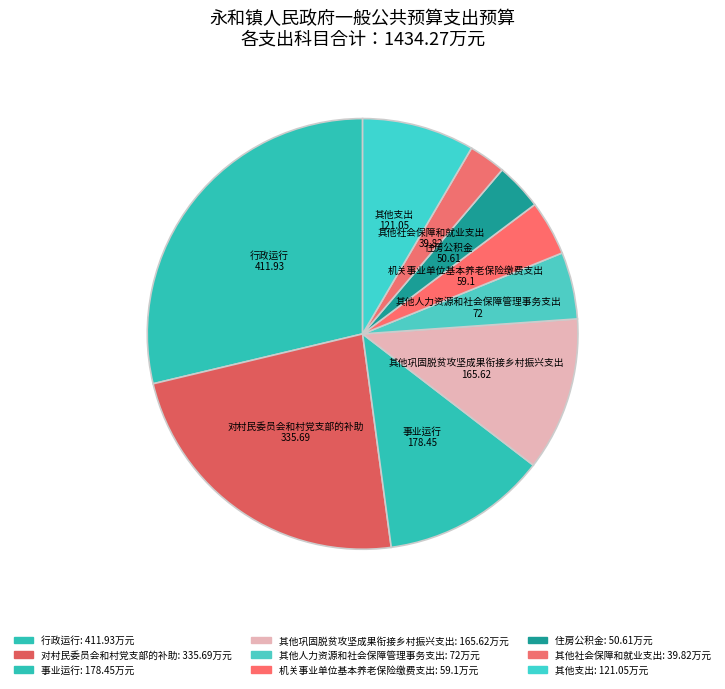

Is there a majority slice in this chart?

No